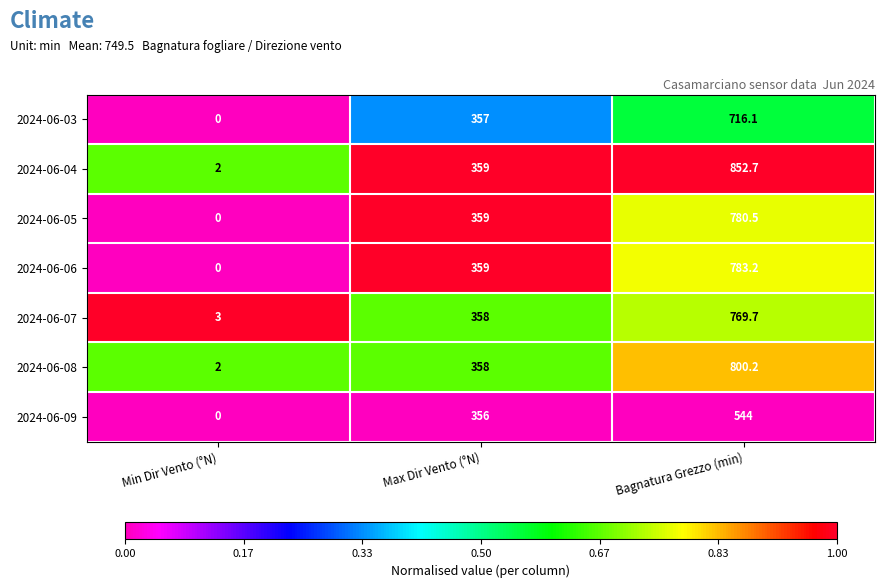

At how many categories does at least one series exceed 0?

3